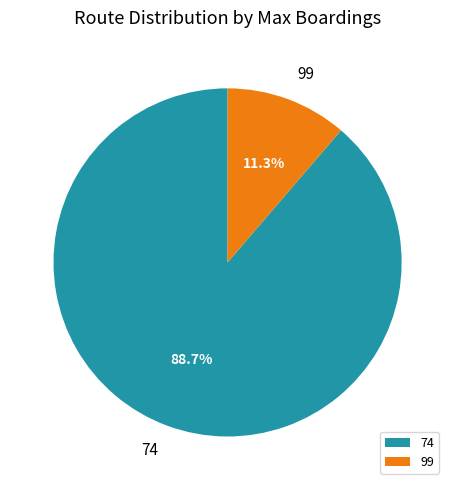

What portion of the pie excludes 99?

88.7%